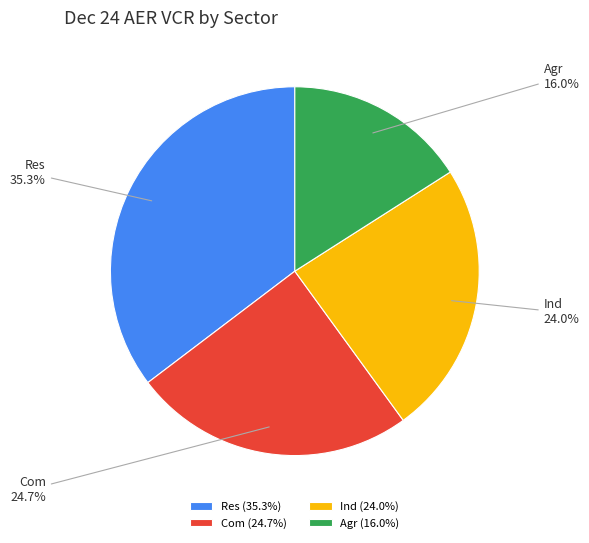

To the nearest percent, what is the average slice percentage?

25%